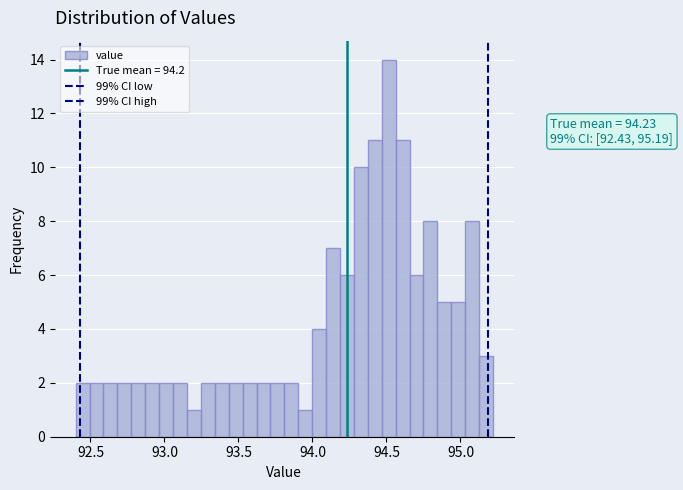

Around what value on the x-axis is the tallest bar? Give the approximate position of its centre, as read against the axis.

94.50